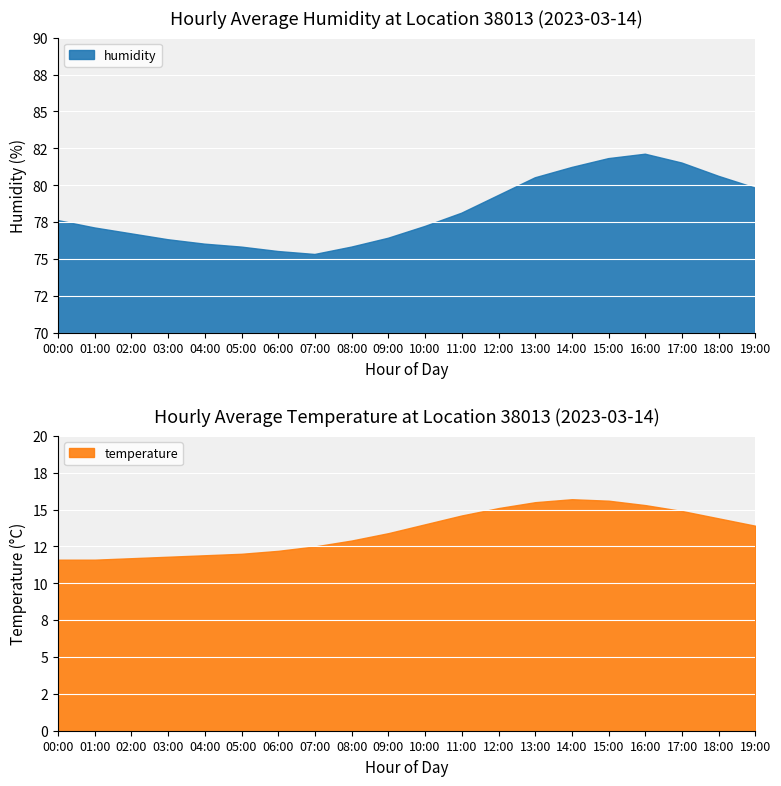

Rank the series by their maximum value, from lowest to highest.

temperature, humidity